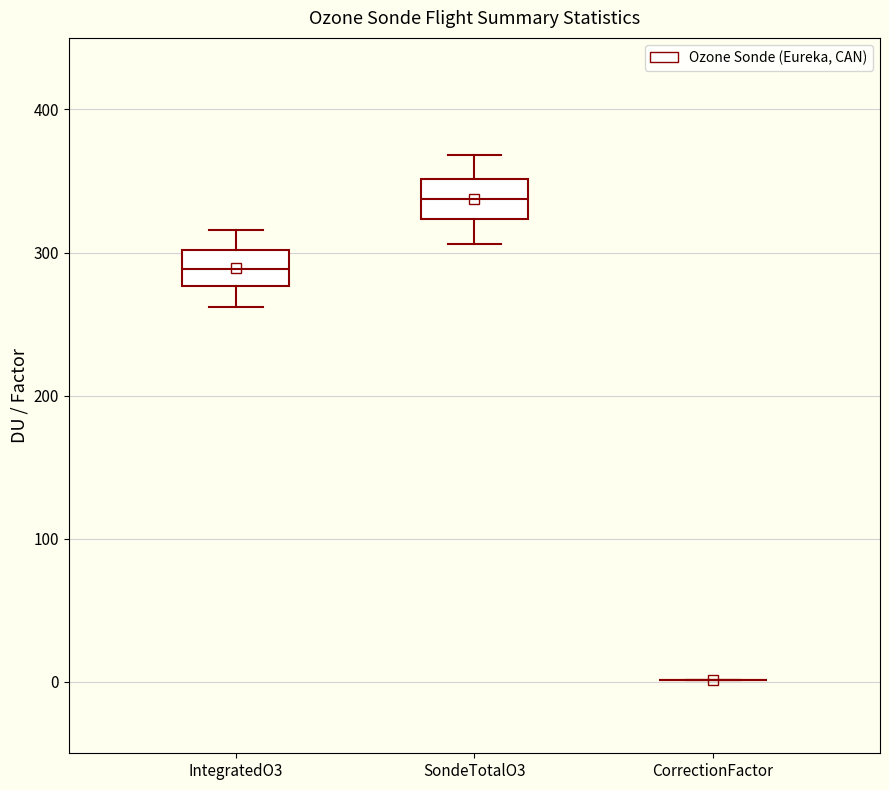

Reading left to right, transcribe this box plot: for each box, give where its median line is, the range the box spans, and where its two whiskers end, as read against the y-axis. The values are not printed on the chart, so give them approximately, as read against the axis.

IntegratedO3: median 290, box 280 to 300, whiskers 260 to 320
SondeTotalO3: median 340, box 320 to 350, whiskers 310 to 370
CorrectionFactor: box collapsed to a line at 0, whiskers 0 to 0